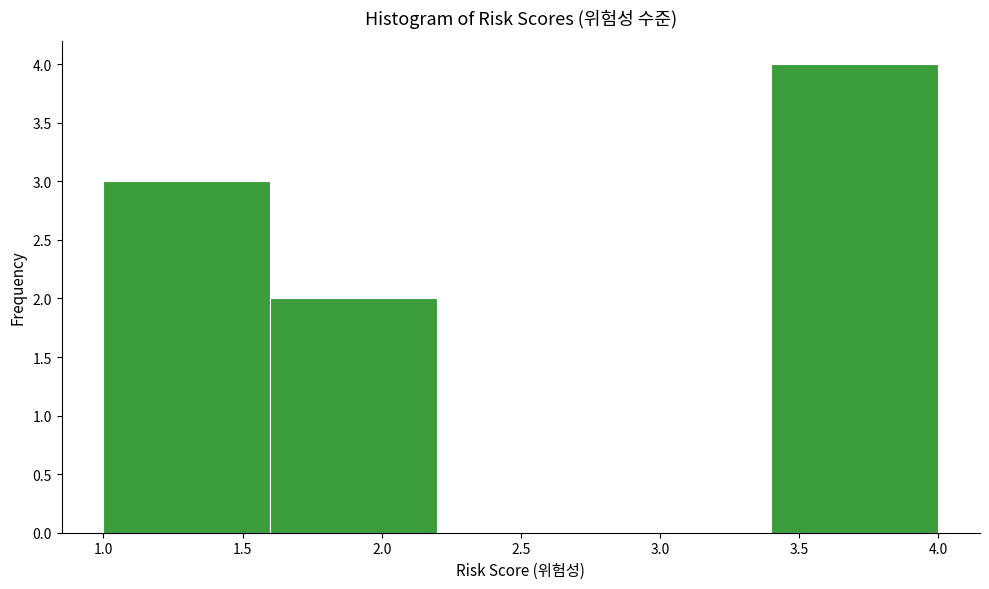

Over which range of the x-axis is the bar tallest?

3.4 to 4.0